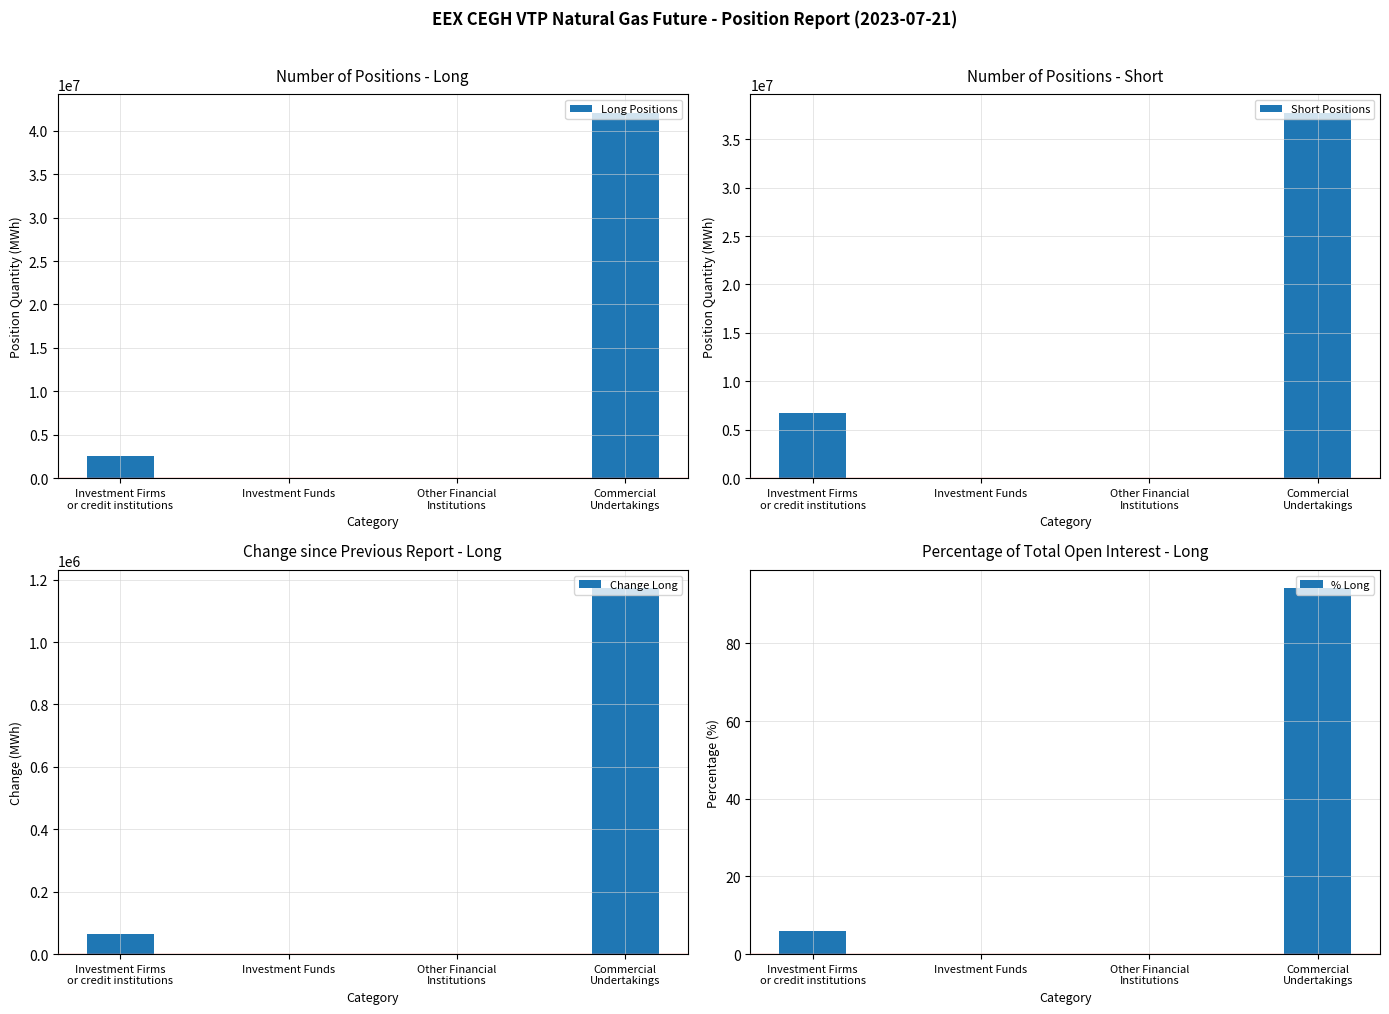

What is the sum of all Long Positions values?

44675070